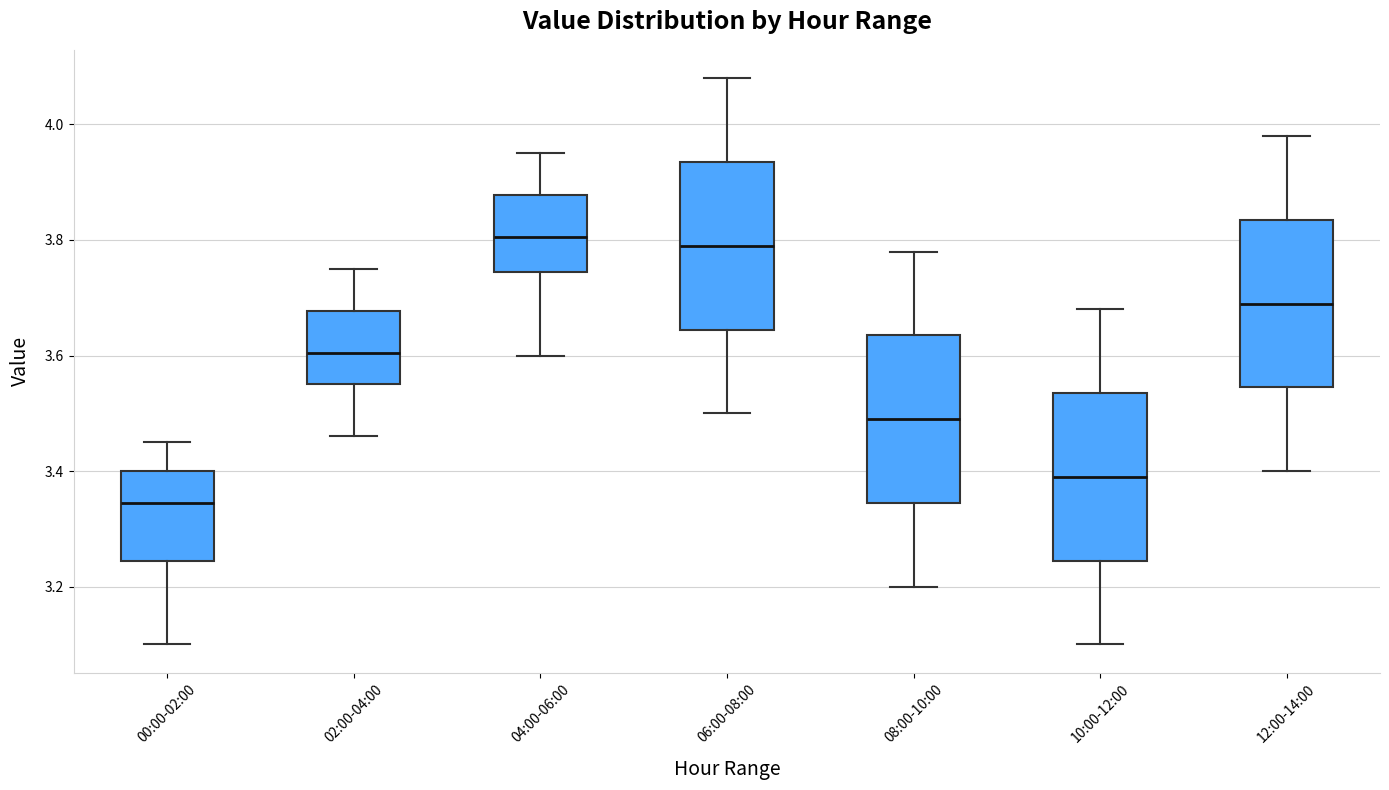

Where is the upper edge of the box for 08:00-10:00 on the y-axis? The values are not printed on the chart, so give them approximately, as read against the axis.

3.64